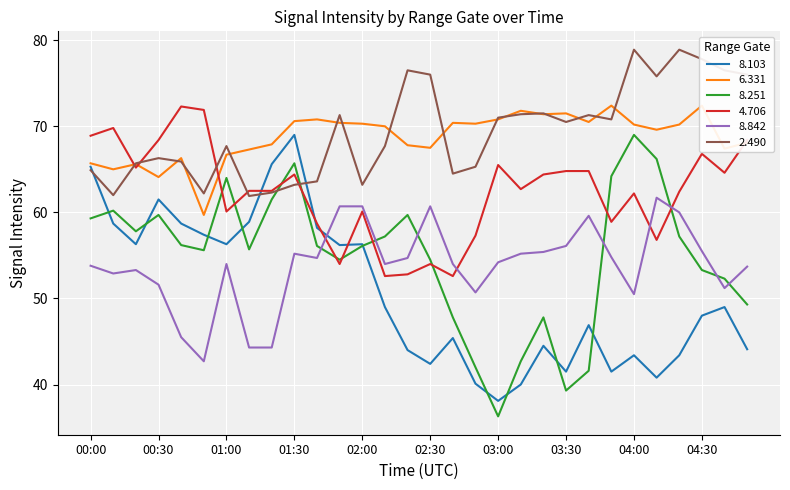

What position from the left is 02:30?

16